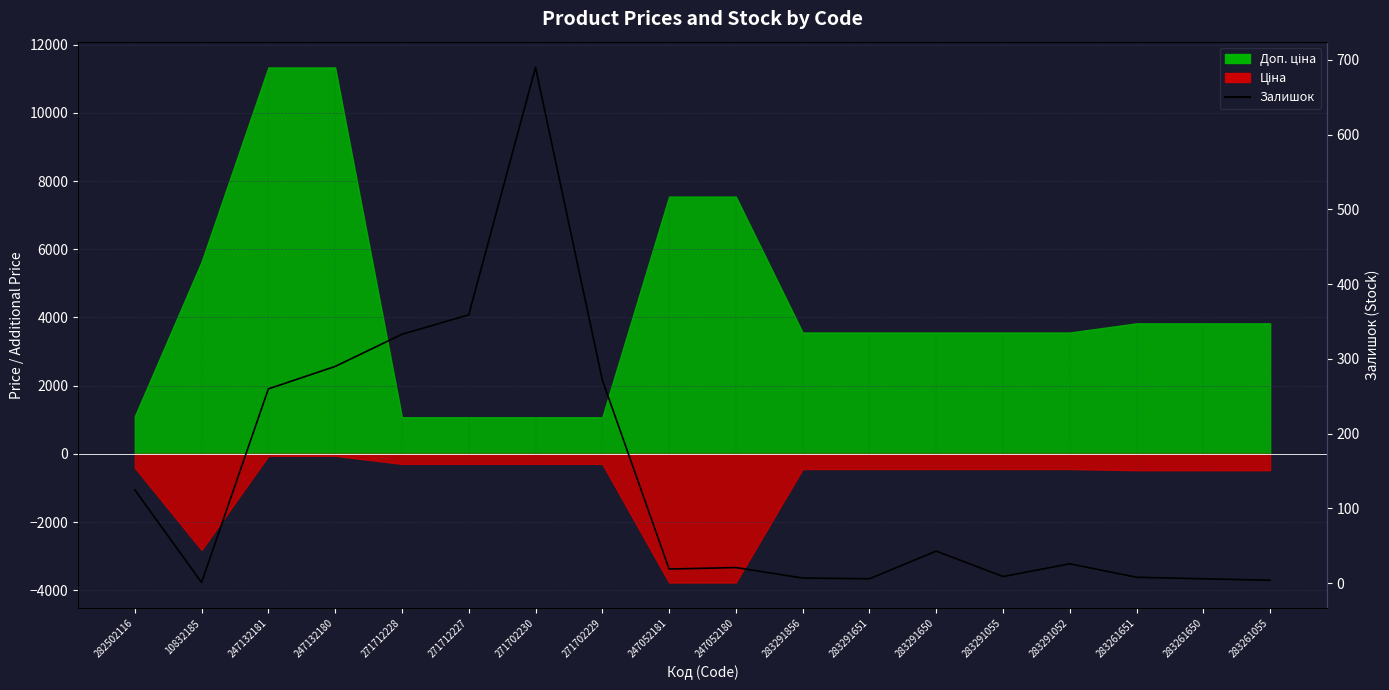

What is the value of the 5th point from the left?

333